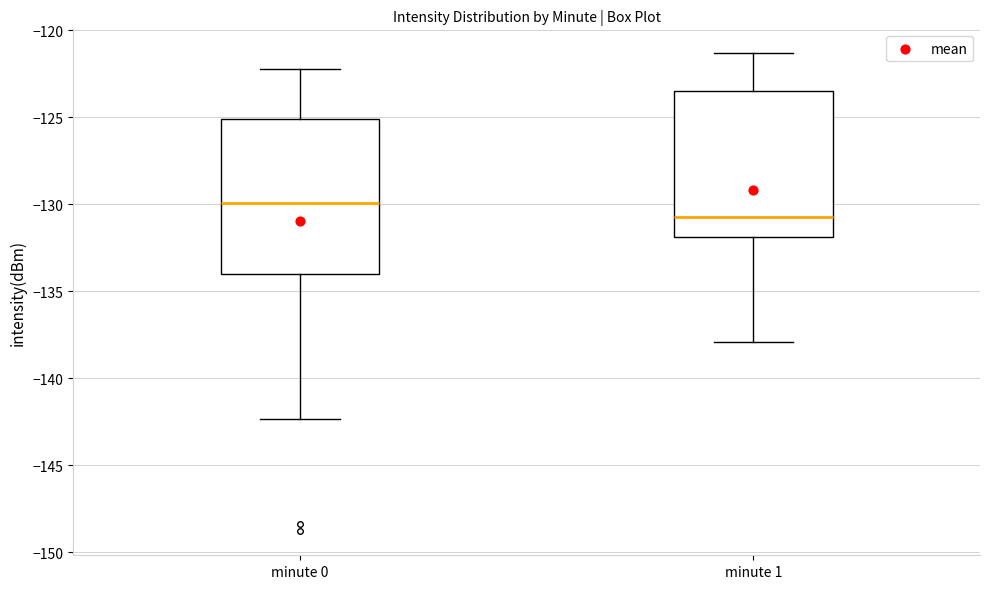

Reading left to right, read every box against the y-axis: the position of its median line, the range the box covers, and the ends of its whiskers. The values are not printed on the chart, so give them approximately, as read against the axis.

minute 0: median -130.0, box -134.0 to -125.0, whiskers -142.5 to -122.0
minute 1: median -130.5, box -132.0 to -123.5, whiskers -138.0 to -121.5